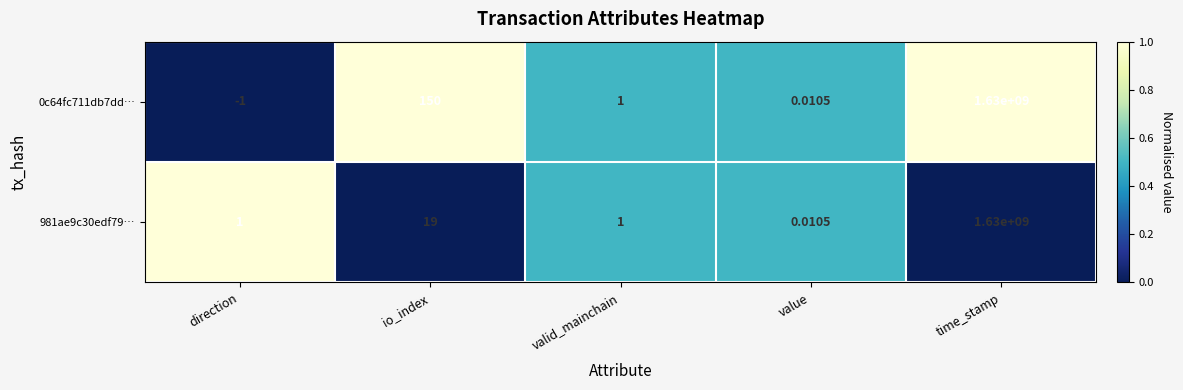

At which category is the sum across all series the highest?

time_stamp